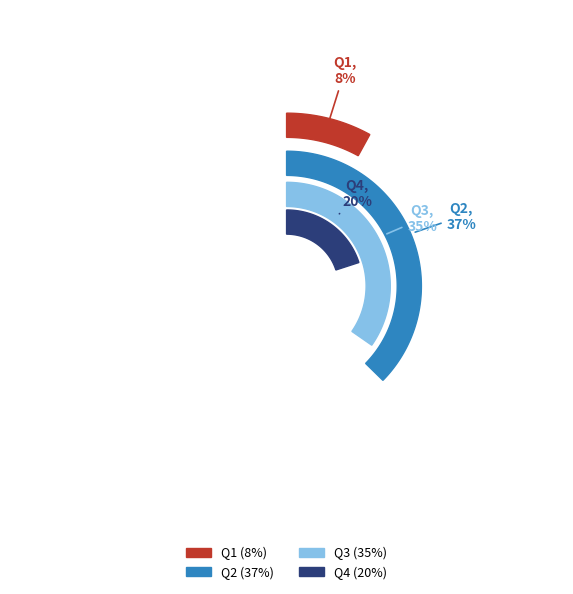

The Q4 slice represents 20% of the pie. True or false?

True